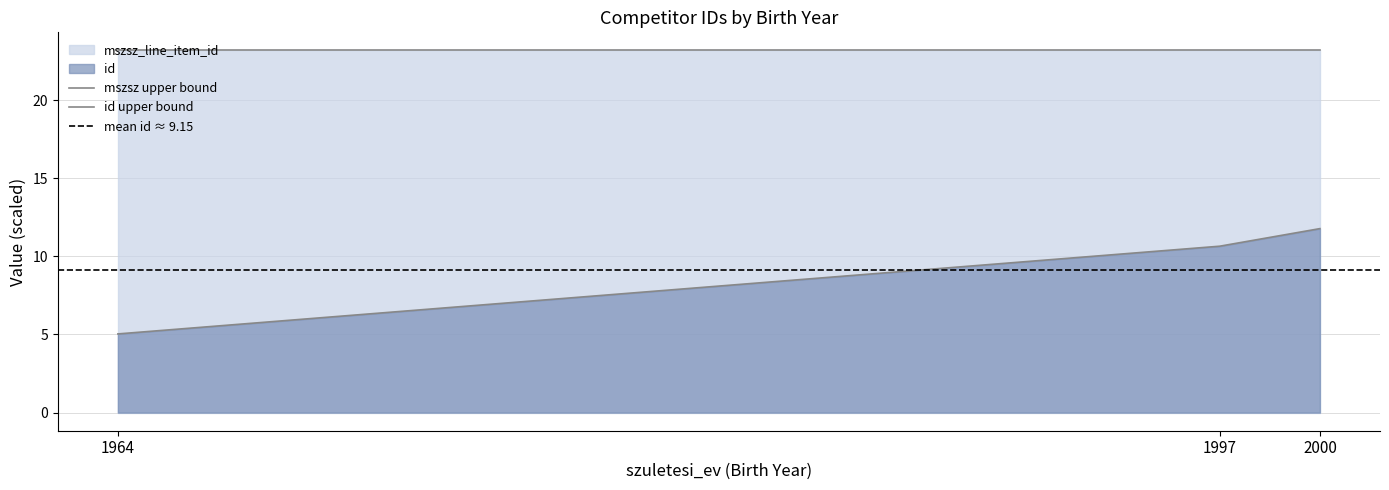

Which label corresponds to the largest value in the chart?

2000